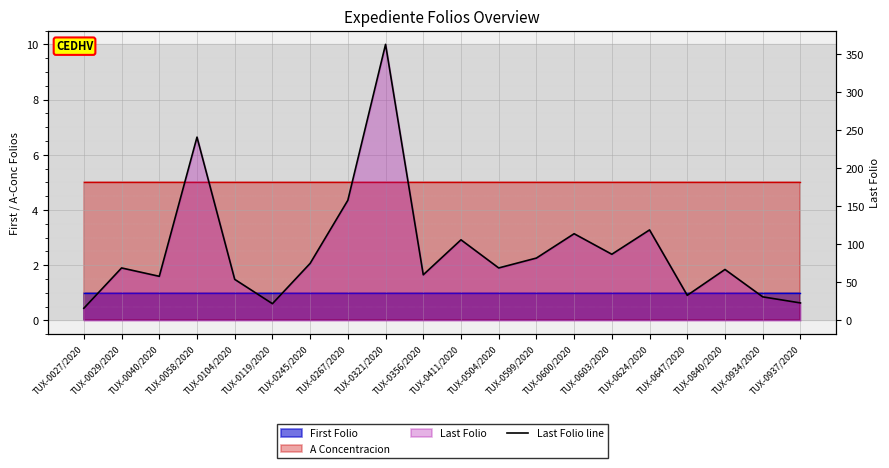

The chart shows a value of 127 at TUX-0245/2020. True or false?

False